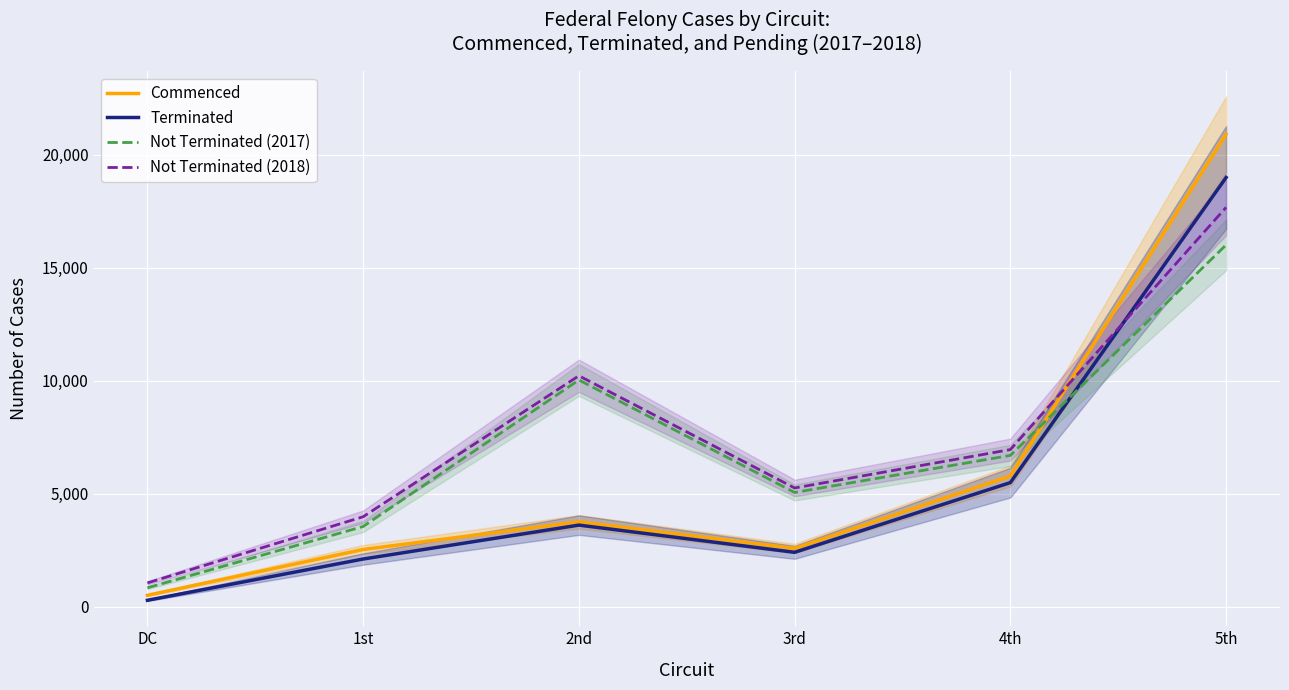

Between which two adjacent categories do Not Terminated (2017) and Commenced first intersect?

4th and 5th